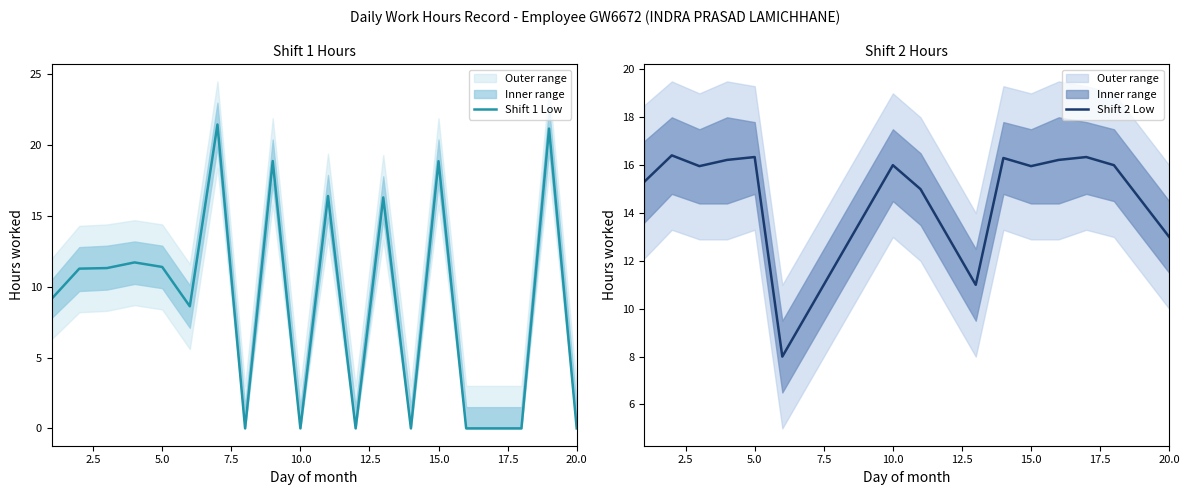

How many interior local peaks does the Shift 1 Low series have?

7